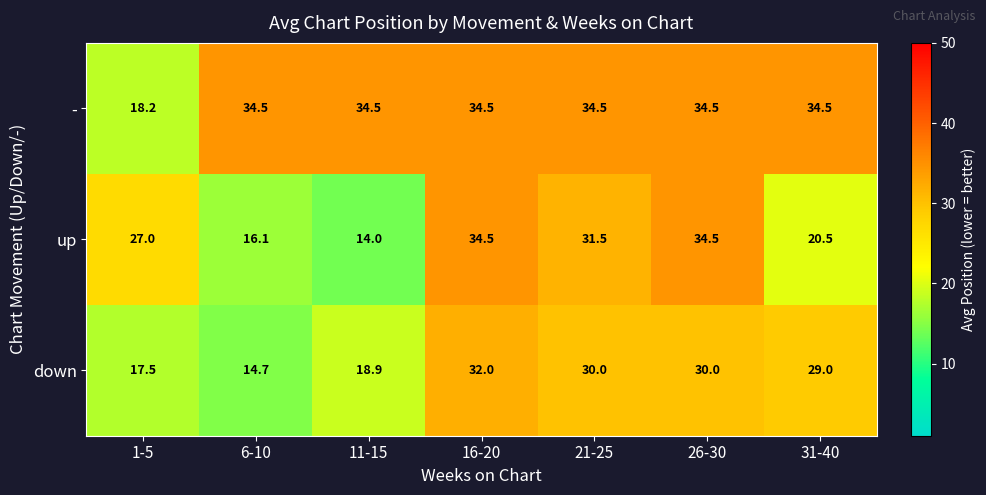

Where does the - series first go above 34?

6-10